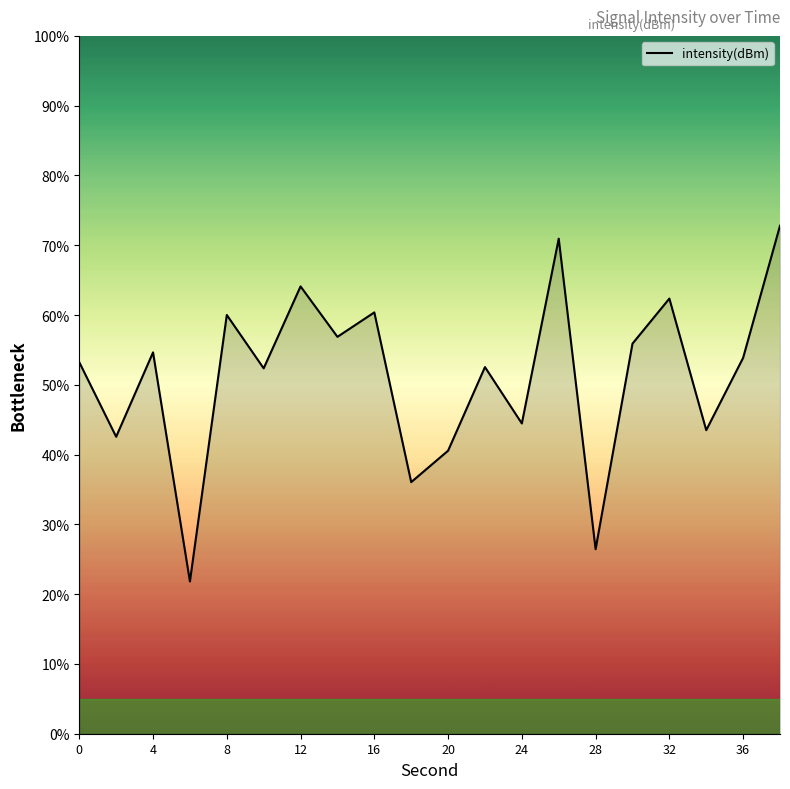

What is the smallest value displayed?

21.8